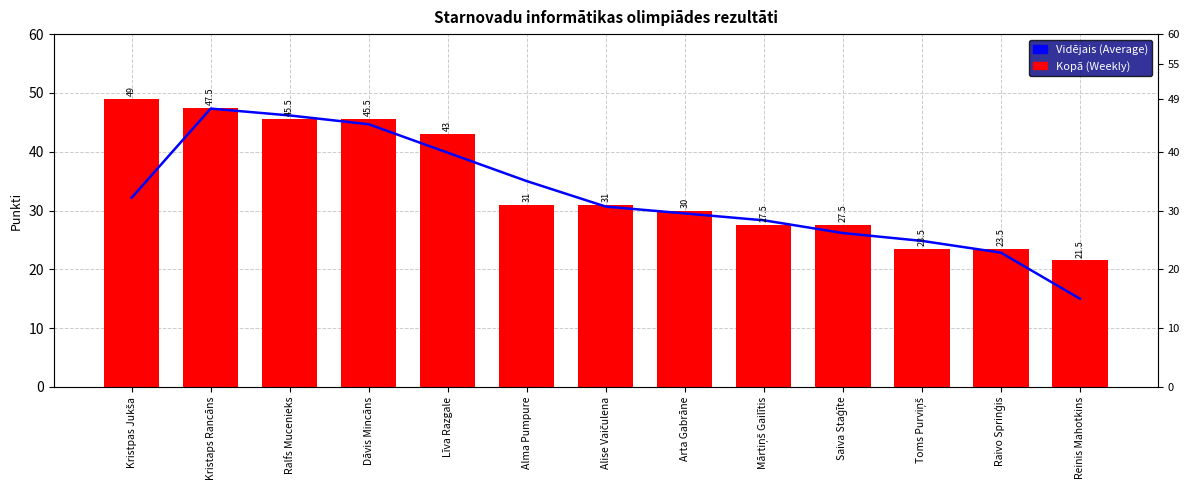

List the series in order of their peak value, lowest first.

Vidējais (Average), Kopā (Total)